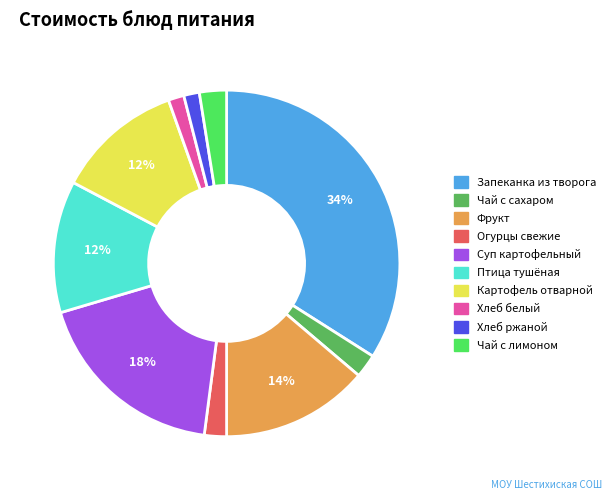

To the nearest percent, what is the average slice percentage?

10%